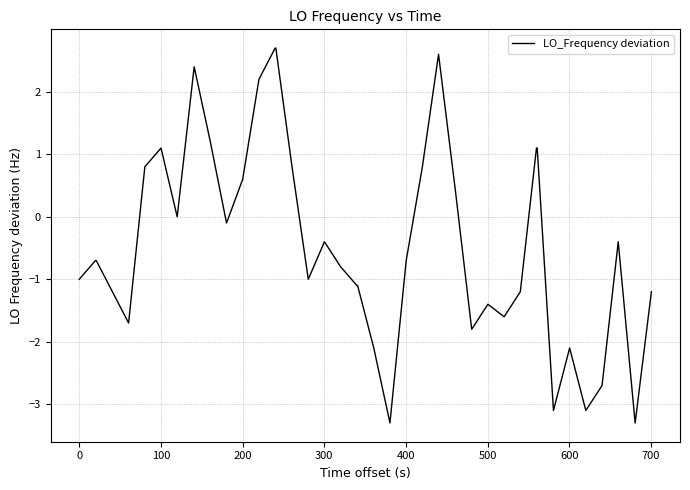

What is the smallest value displayed?

-3.3